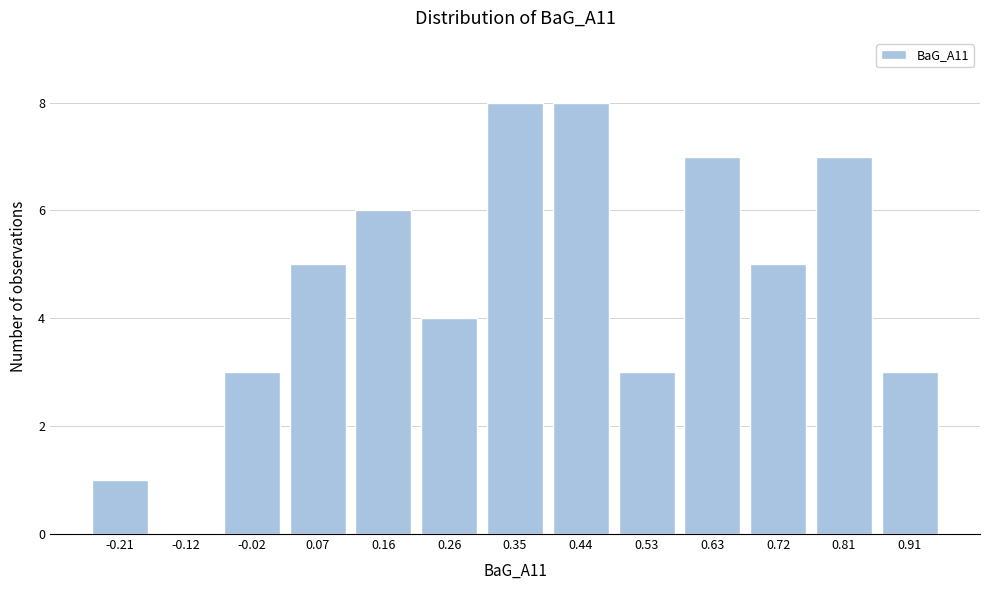

Reading left to right, extract all data points from this chart.

-0.21=1	-0.12=0	-0.02=3	0.07=5	0.16=6	0.26=4	0.35=8	0.44=8	0.53=3	0.63=7	0.72=5	0.81=7	0.91=3